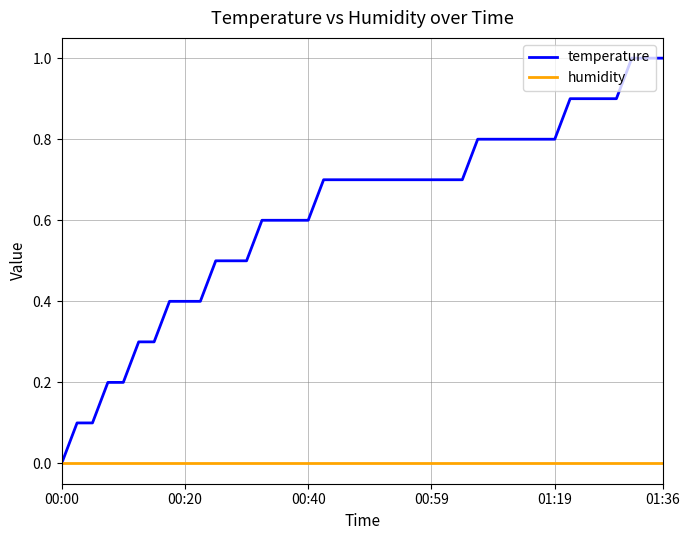

Which series has the largest total across all categories?

temperature